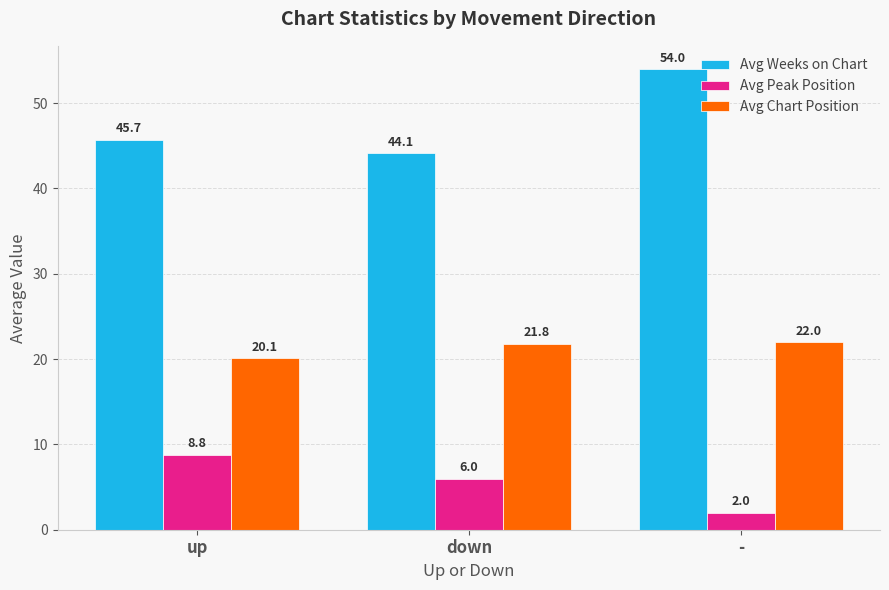

What are all the series names shown in the legend?

Avg Weeks on Chart, Avg Peak Position, Avg Chart Position